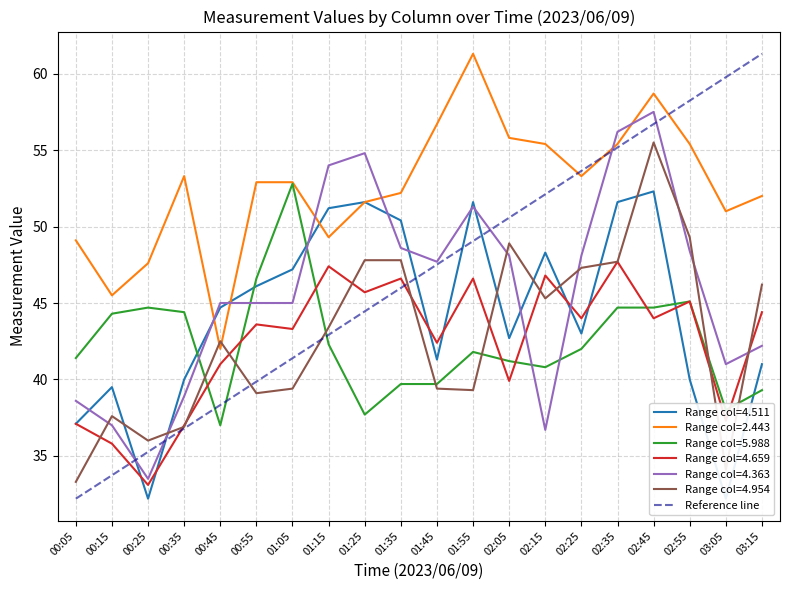

What is the spread (max minus min) of values at 00:45?

8.0